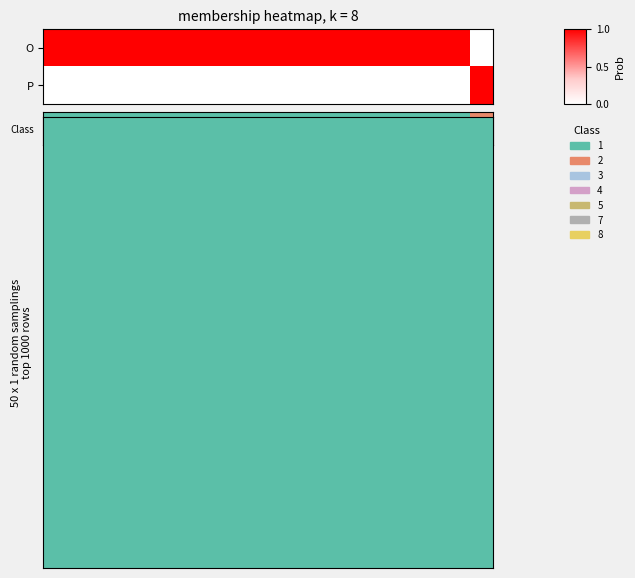

What is the total value across all series at 5?

1